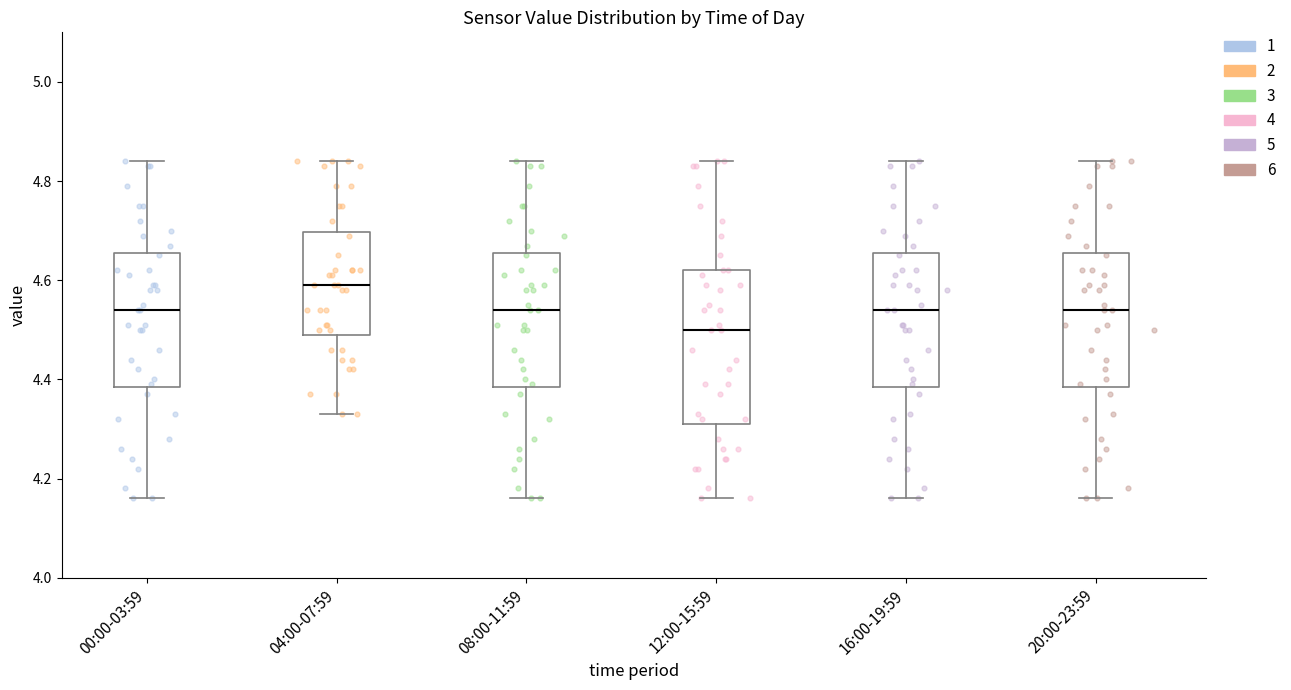

Reading left to right, transcribe this box plot: for each box, give where its median line is, the range the box spans, and where its two whiskers end, as read against the y-axis. The values are not printed on the chart, so give them approximately, as read against the axis.

00:00-03:59: median 4.54, box 4.38 to 4.66, whiskers 4.16 to 4.84
04:00-07:59: median 4.60, box 4.50 to 4.70, whiskers 4.34 to 4.84
08:00-11:59: median 4.54, box 4.38 to 4.66, whiskers 4.16 to 4.84
12:00-15:59: median 4.50, box 4.32 to 4.62, whiskers 4.16 to 4.84
16:00-19:59: median 4.54, box 4.38 to 4.66, whiskers 4.16 to 4.84
20:00-23:59: median 4.54, box 4.38 to 4.66, whiskers 4.16 to 4.84